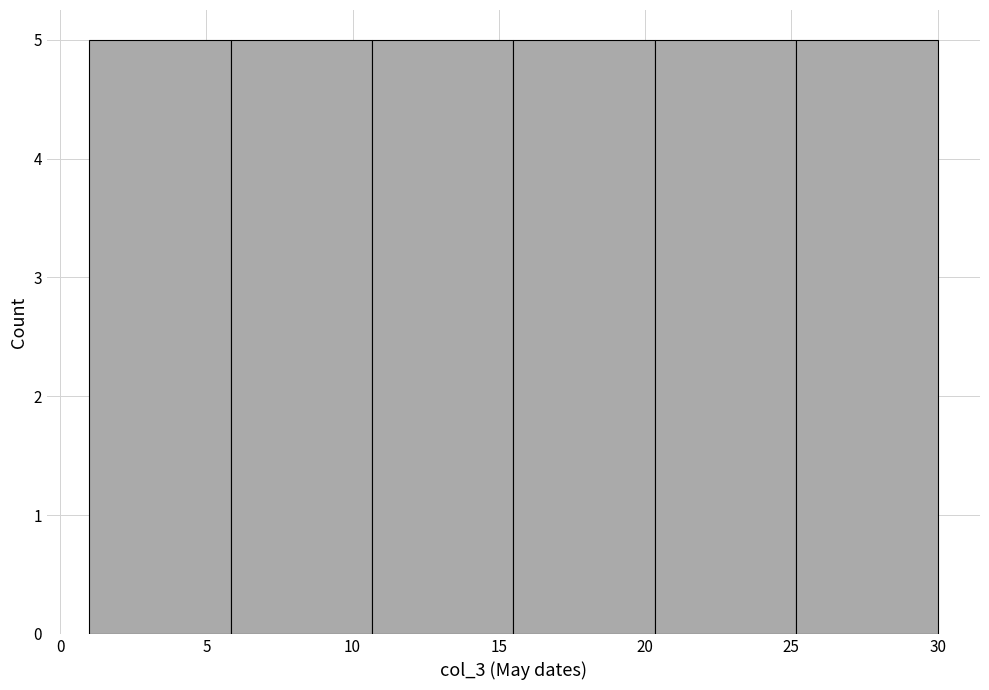

Reading left to right, list every bar in this chart as the range it spans on the x-axis followed by its height. Neither the bar edges nor the heights are printed on the chart, so give them approximately, as read against the axes.

1.0 to 6.0: 5
6.0 to 10.5: 5
10.5 to 15.5: 5
15.5 to 20.5: 5
20.5 to 25.0: 5
25.0 to 30.0: 5